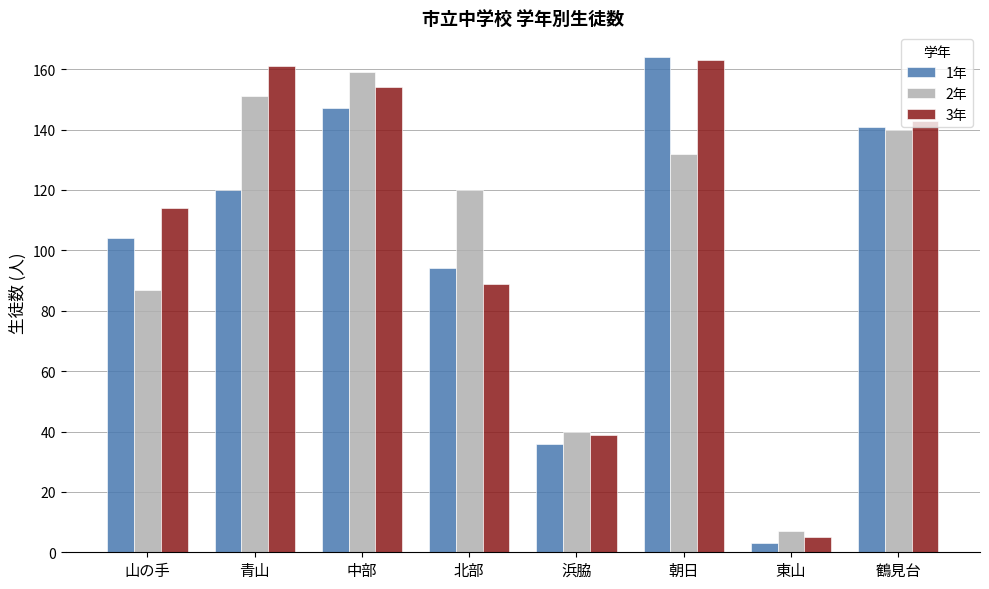

Where is 2年 nearest to the value 83?

山の手